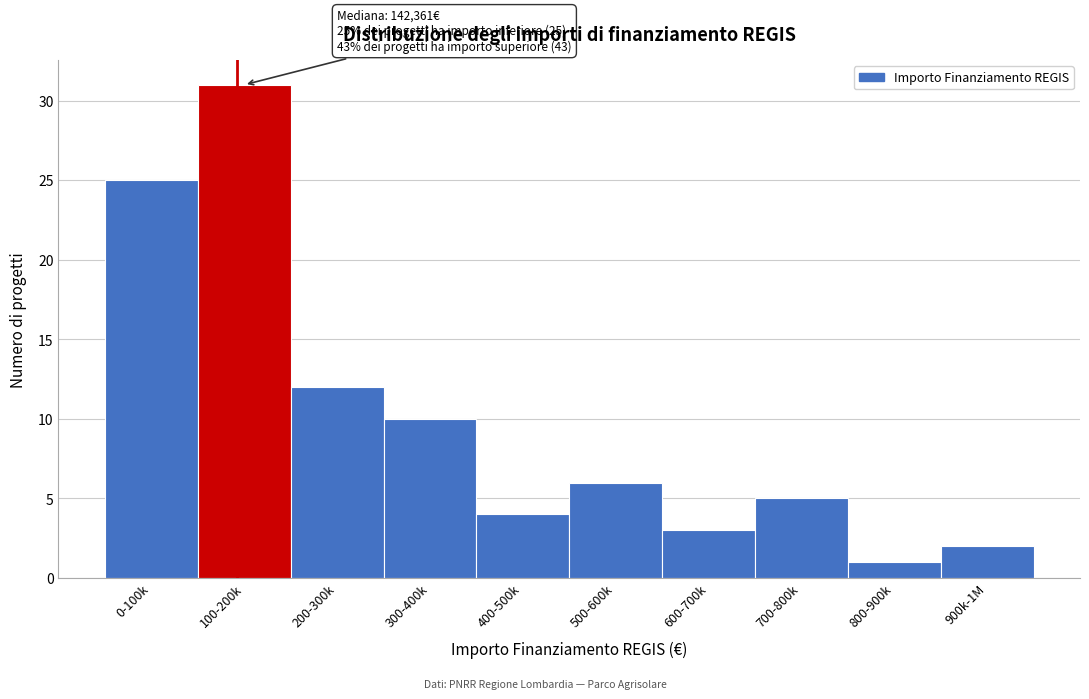

Reading right to left, extract all data points from this chart.

2	1	5	3	6	4	10	12	31	25